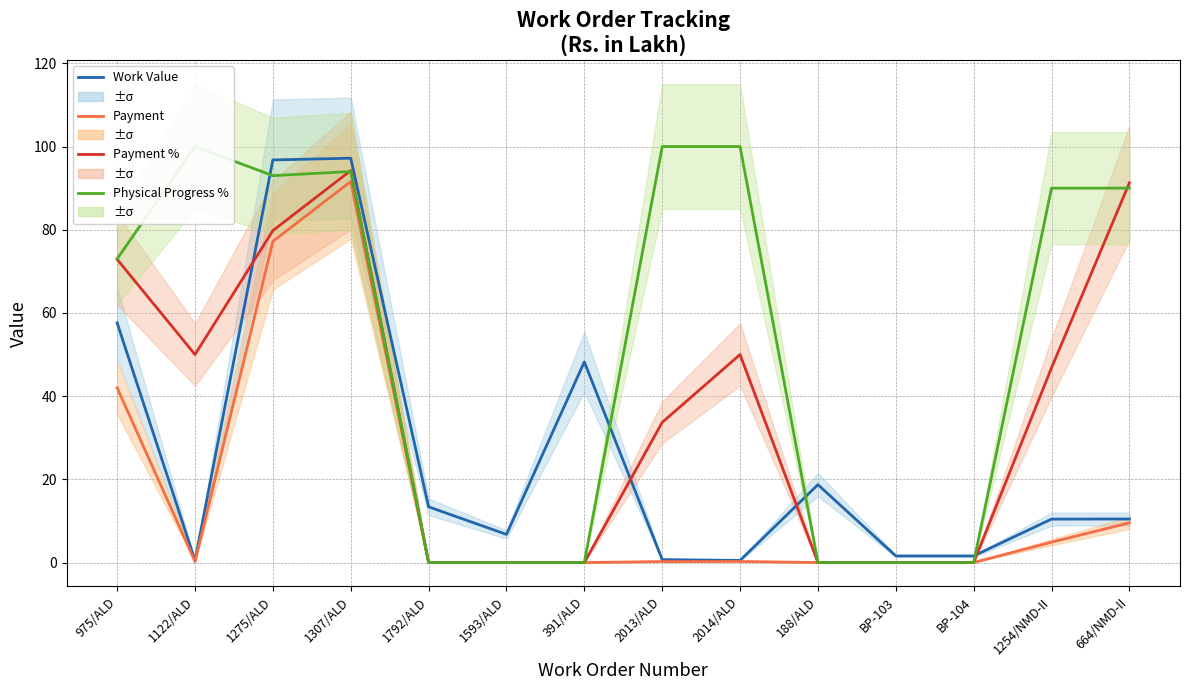

How many data points does each series have?

14